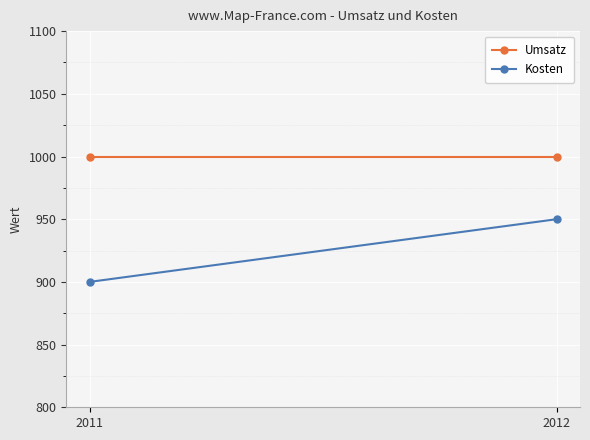

What is the maximum value for Umsatz?

1000